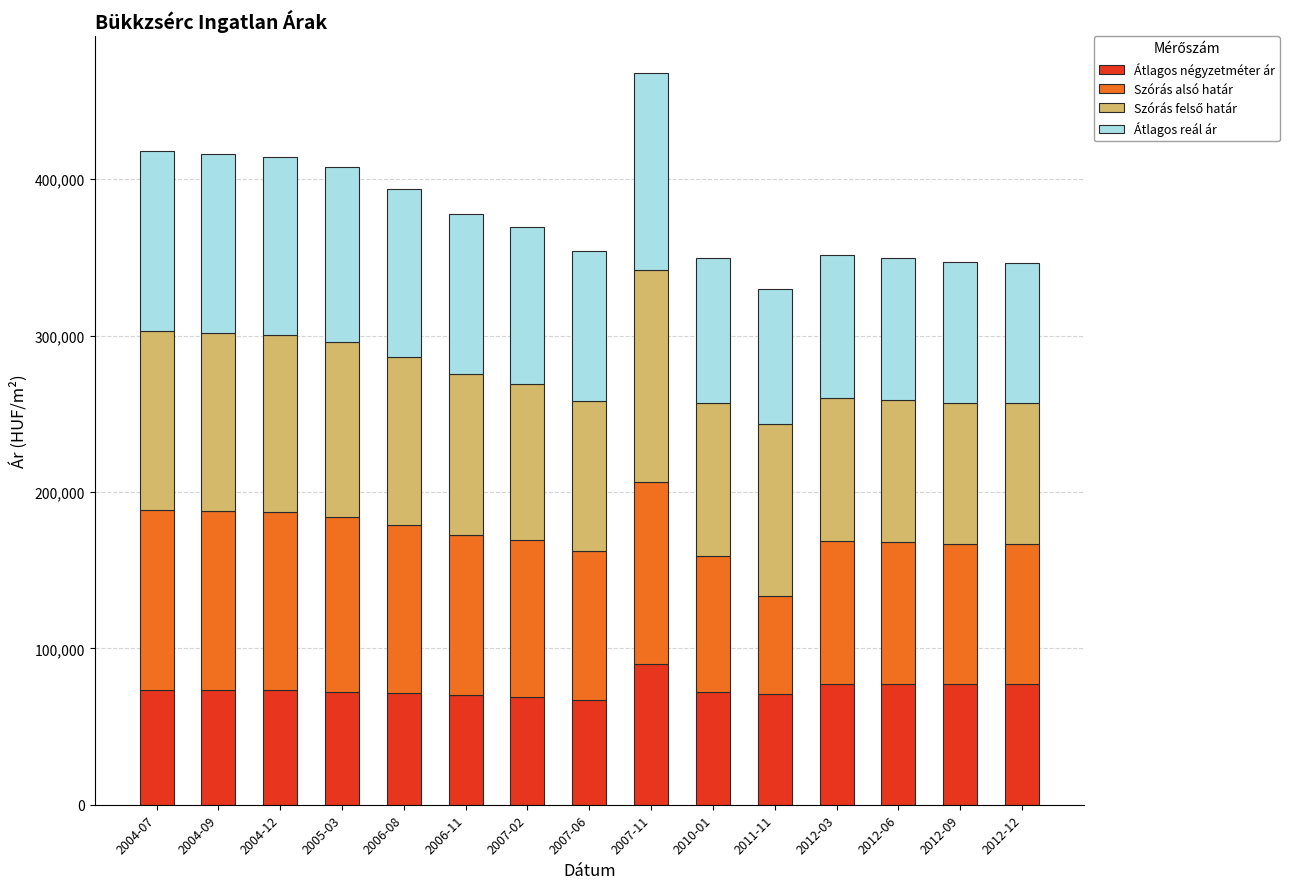

What is the minimum value for Átlagos négyzetméter ár?

66666